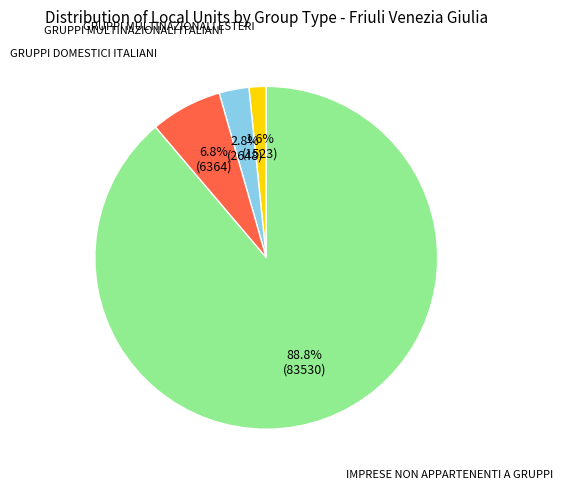

Is there any slice that represents more than half of the pie?

Yes